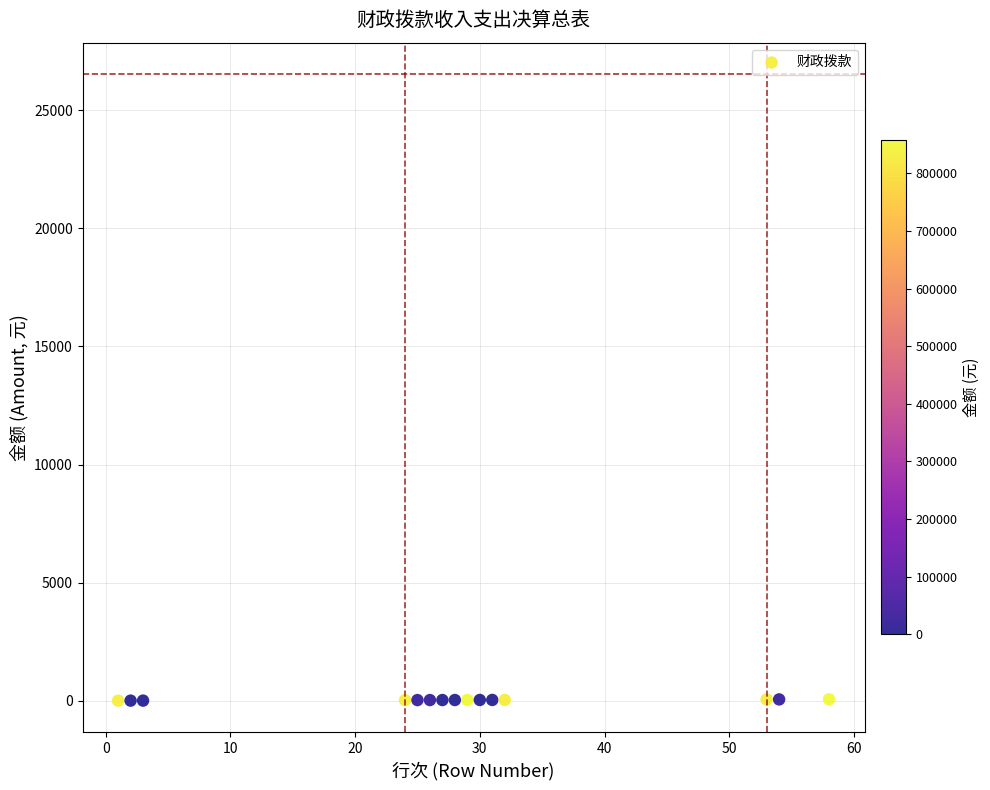

What is the range of Y values (max minus min)?

57